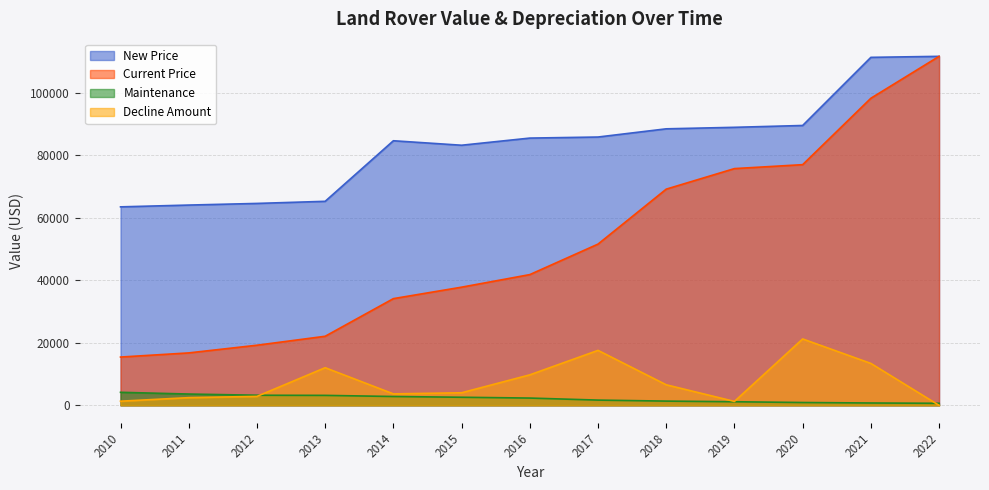

Count the number of categories in the chart.

13